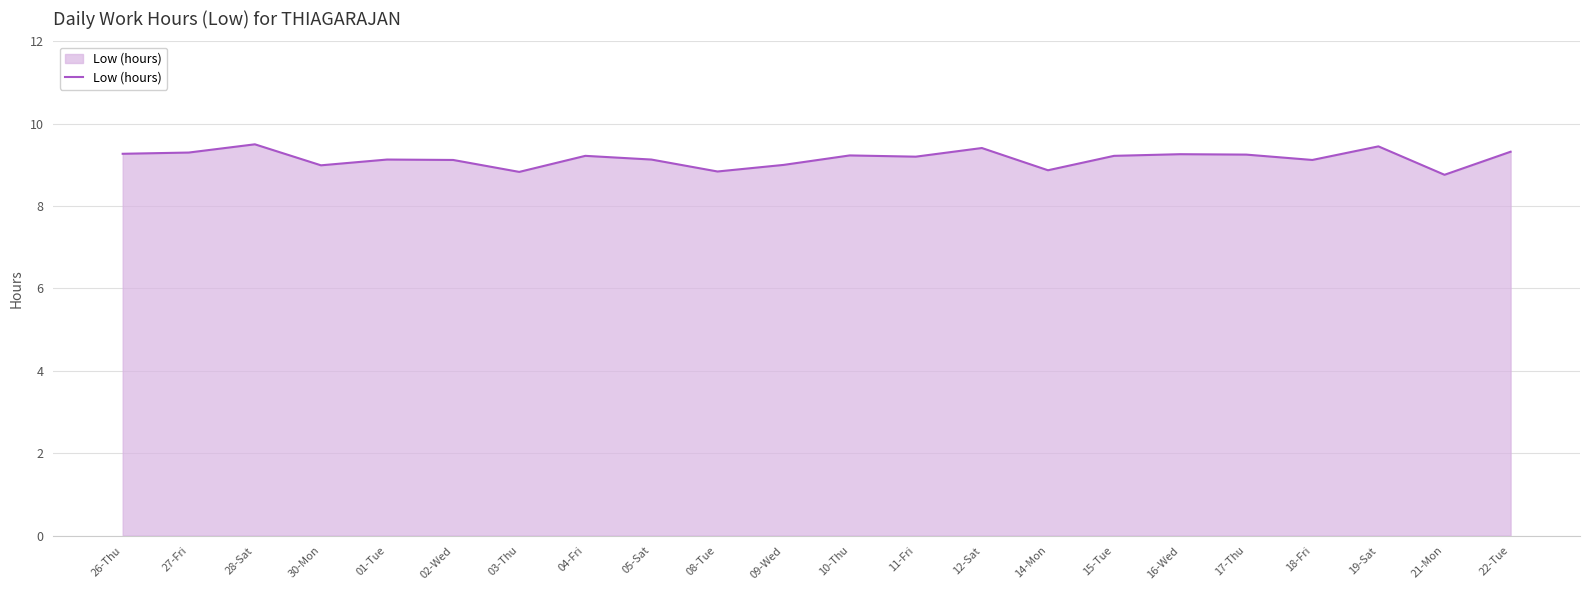

What position from the right is 16-Wed?

6